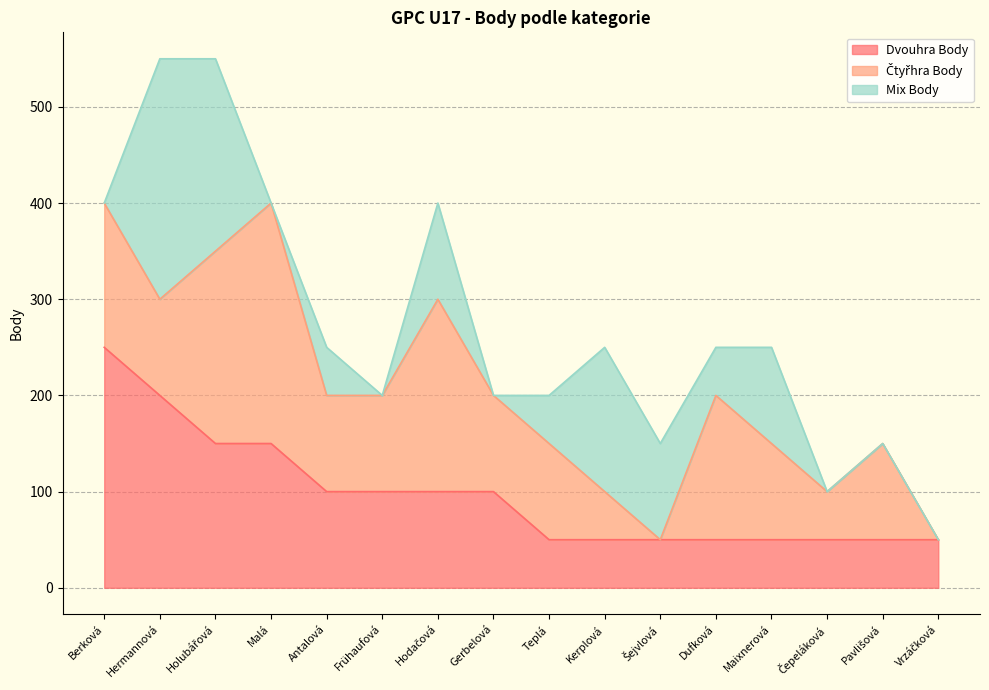

What is the difference between the highest and lowest values at Hodačová?

100